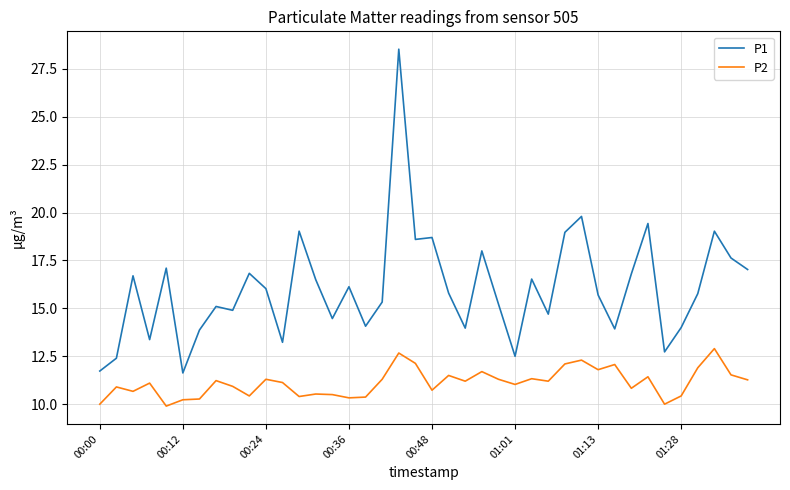

What is the smallest value displayed?

9.9